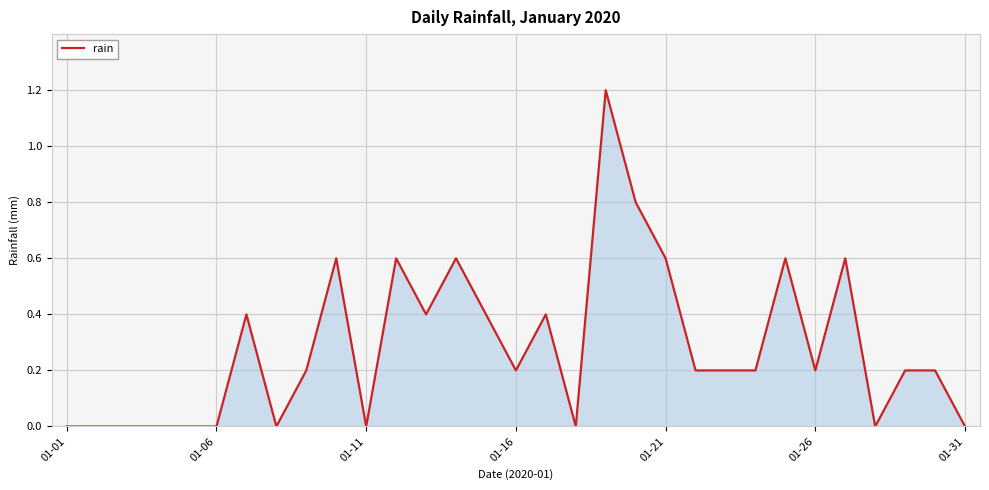

What is the greatest value displayed?

1.2